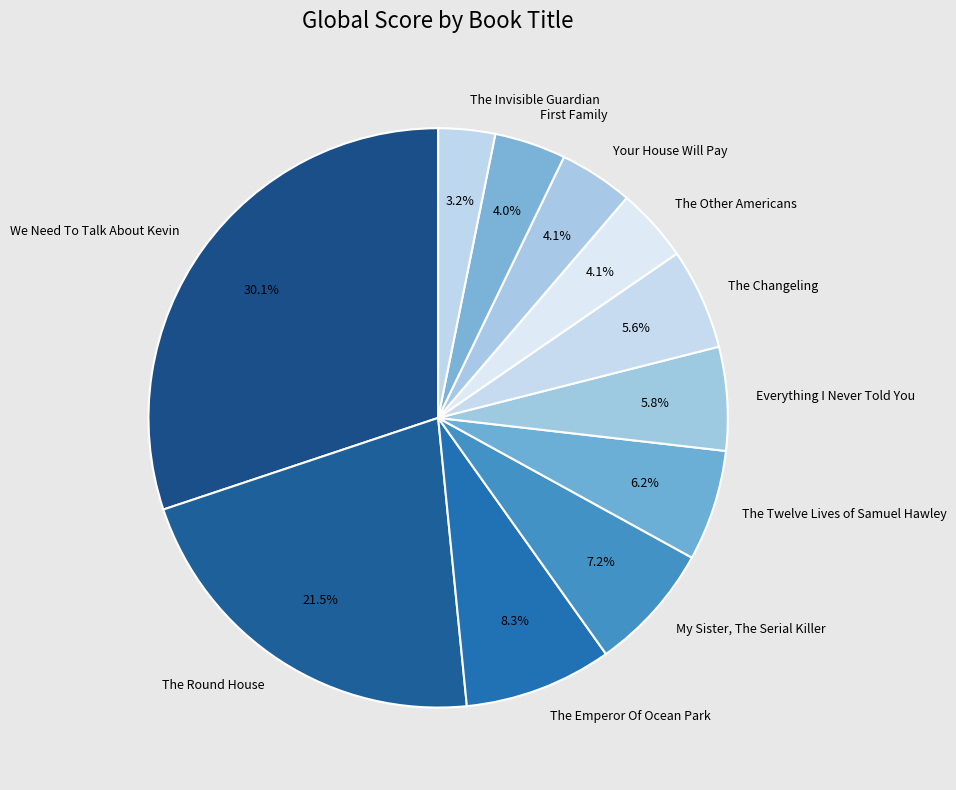

The The Other Americans slice represents 4% of the pie. True or false?

True